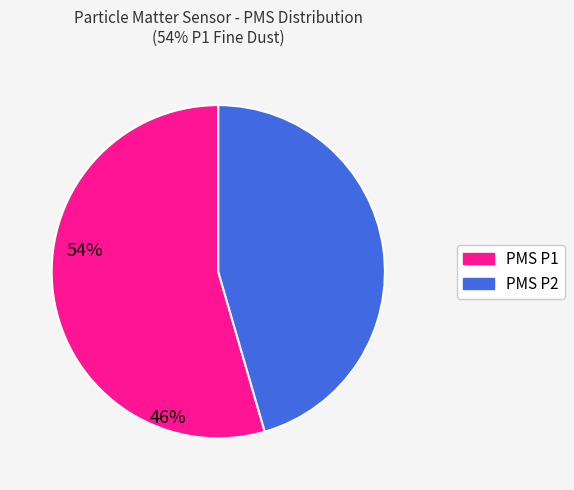

Does any single category account for the majority?

Yes